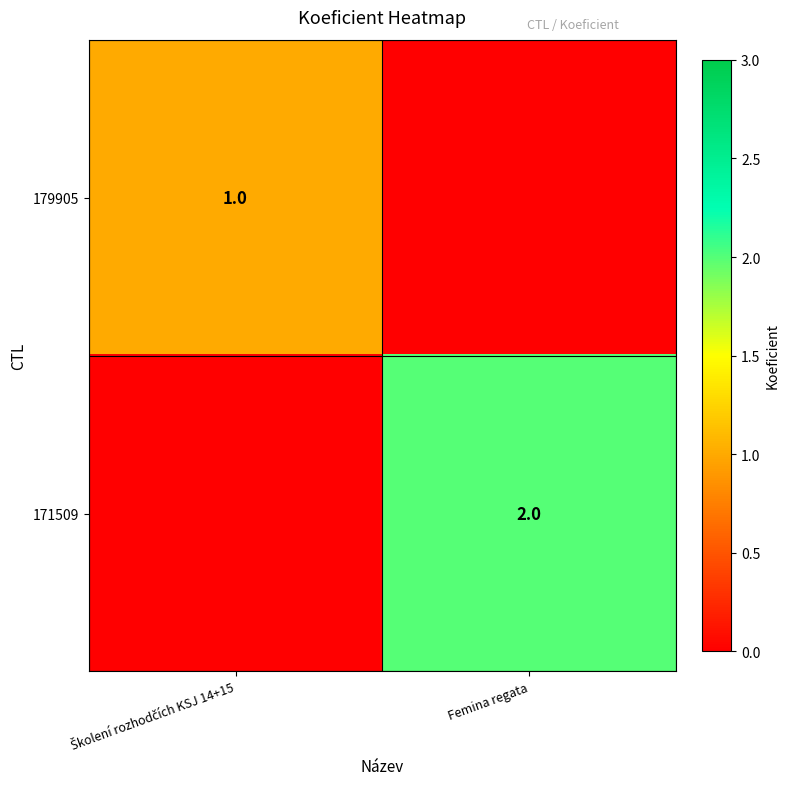

Is it true that 171509 equals 3 at Femina regata?

False